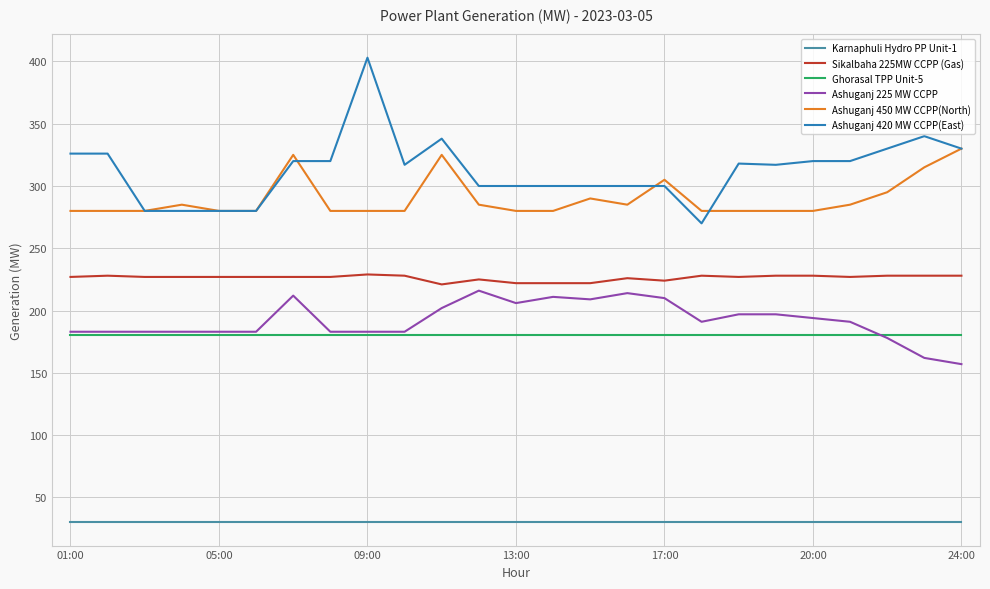

Which series has the largest total across all categories?

Ashuganj 420 MW CCPP(East)